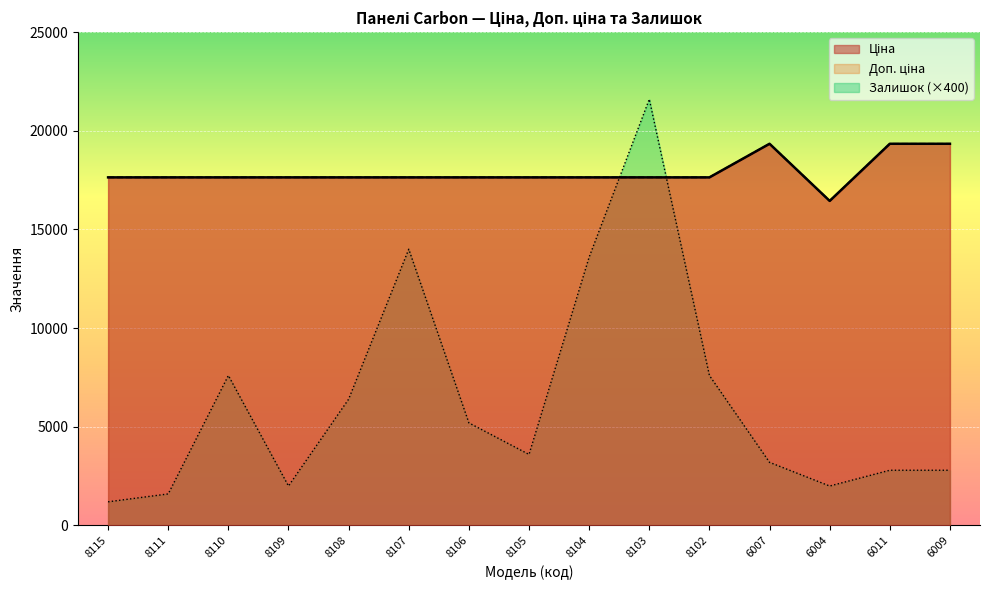

Which label corresponds to the smallest value in the chart?

8115